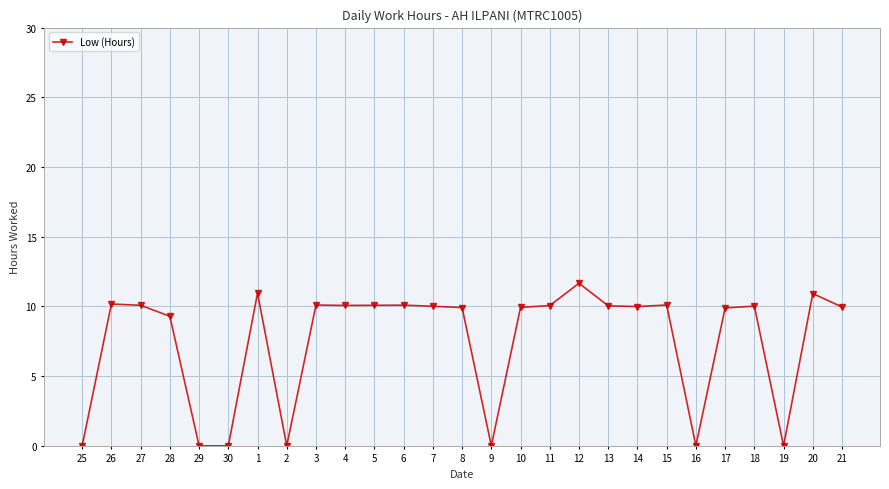

How many categories are shown in the chart?

27